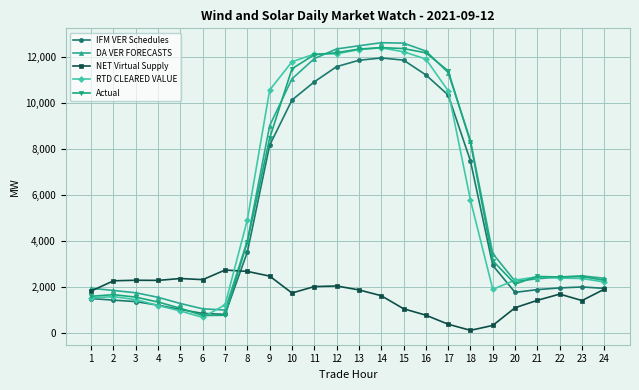

True or false: DA VER FORECASTS has more than 1 points higher than both neighbors.

True